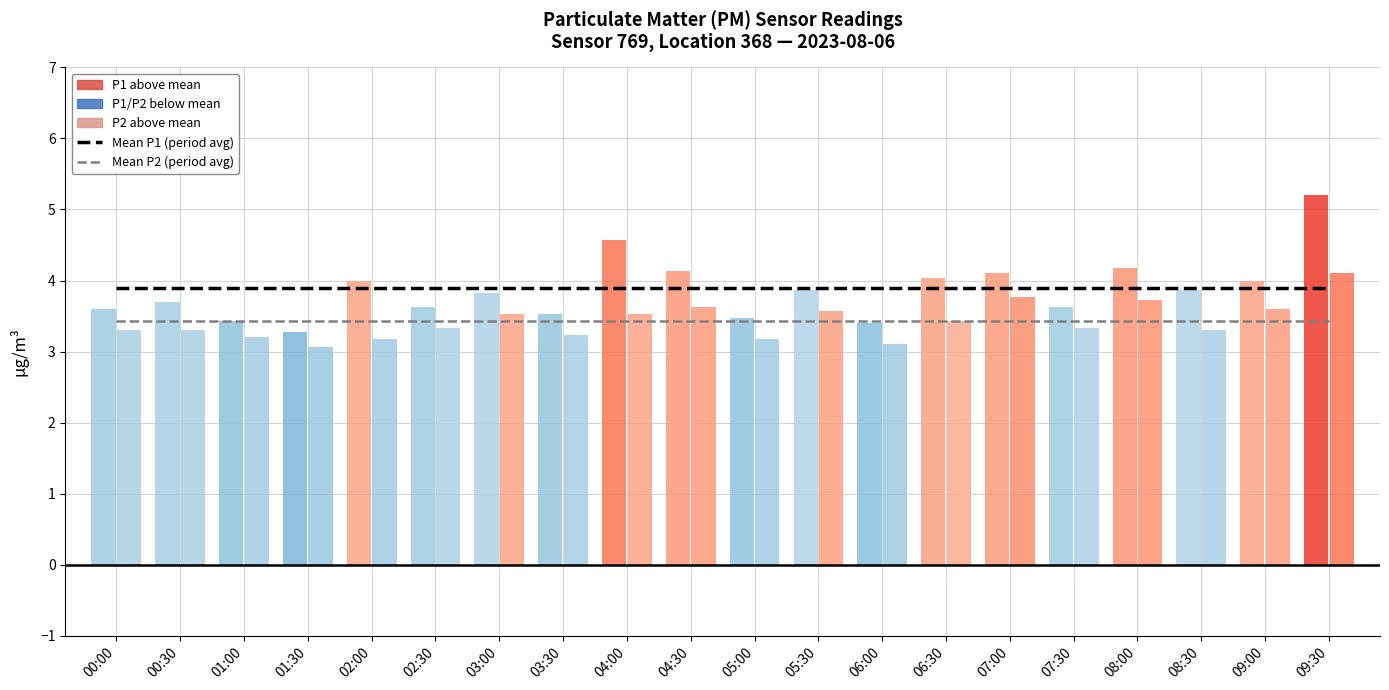

Read the Mean P1 (period avg) value at 03:00.

3.9